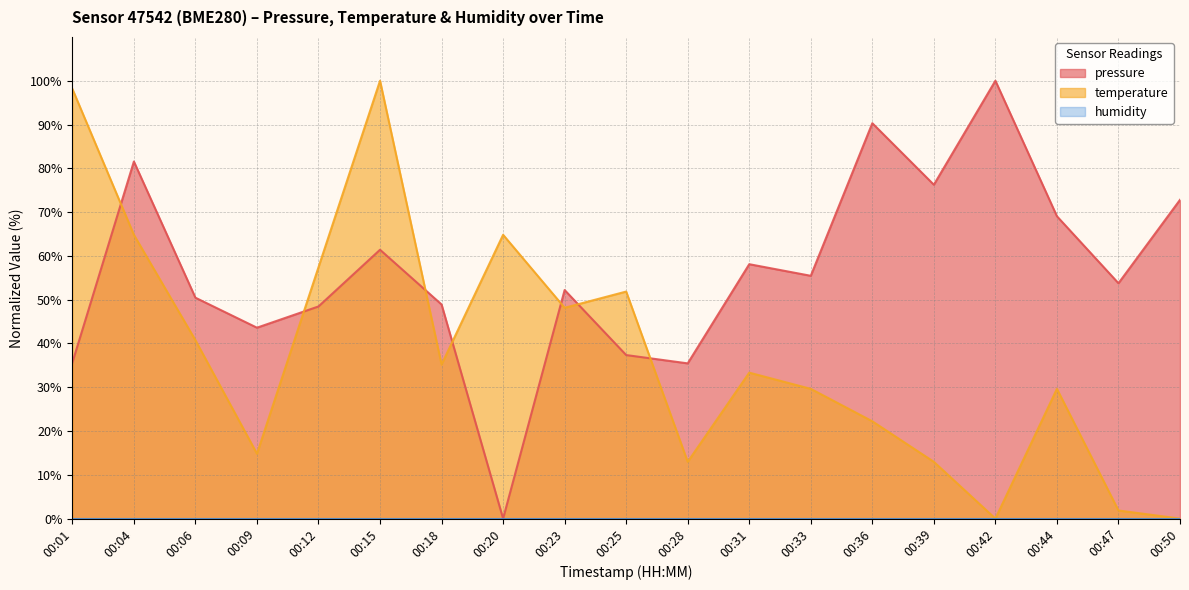

At which category does temperature reach its first local valley?

00:09